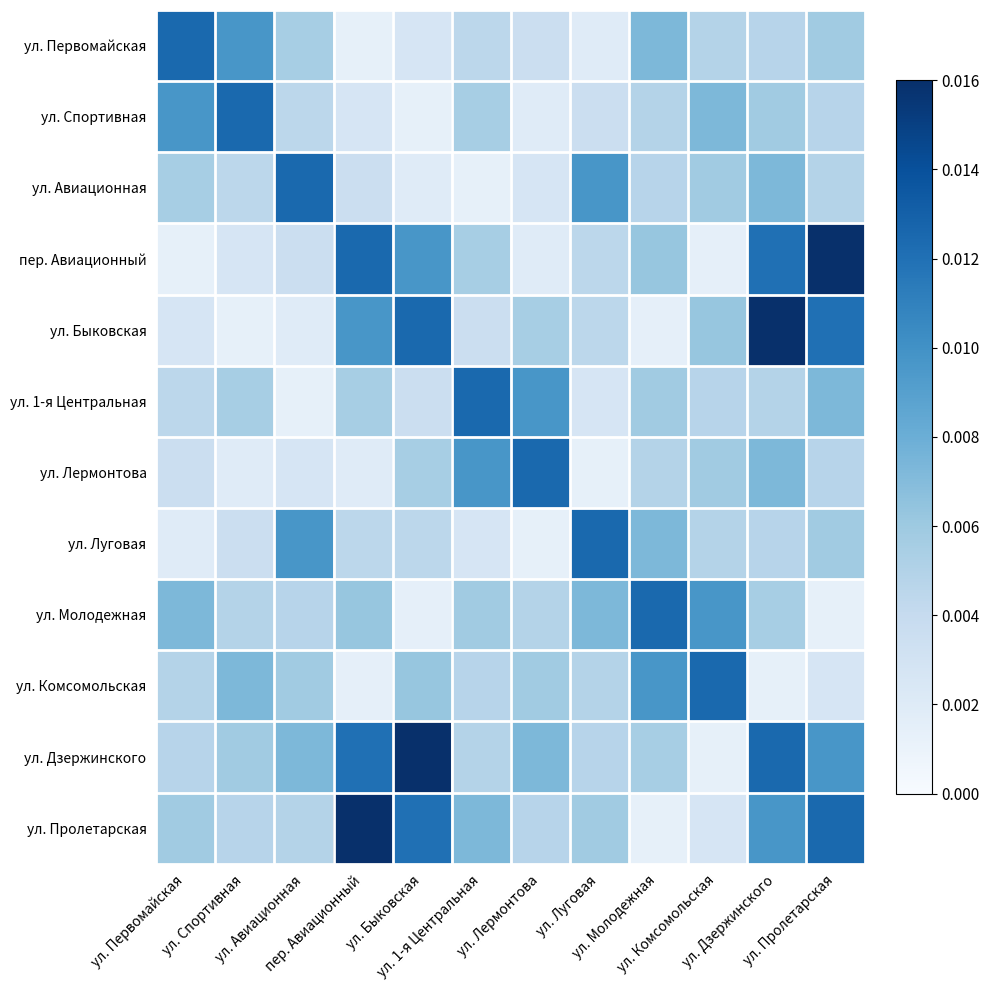

What is the total value across all series at ул. Первомайская?

0.1